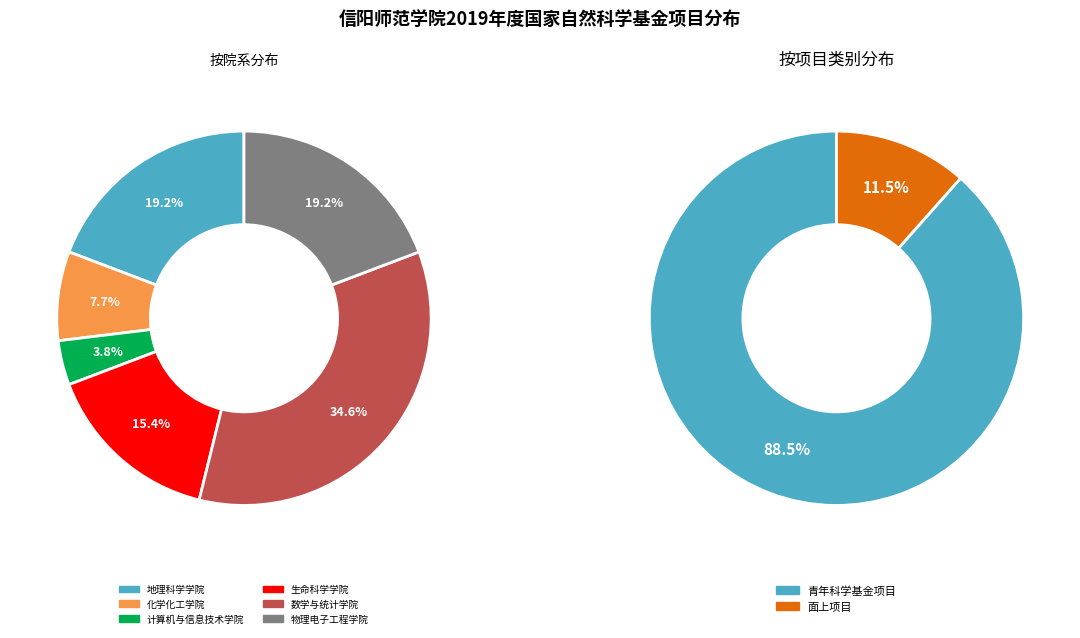

To the nearest percent, what is the combined percentage of 青年科学基金项目 and 面上项目?

100%